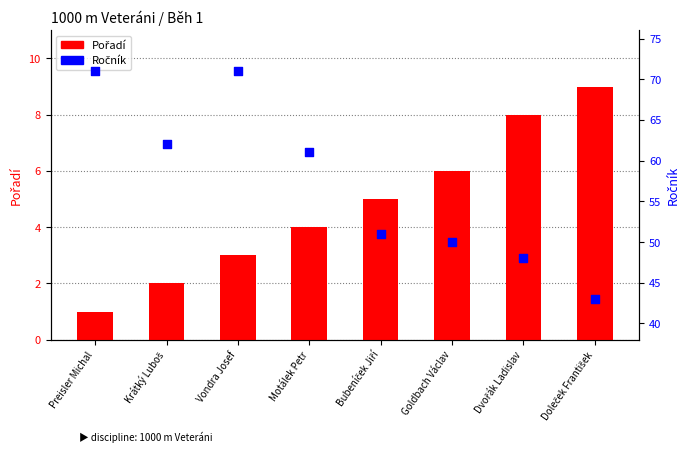

At how many categories does at least one series exceed 11?

8